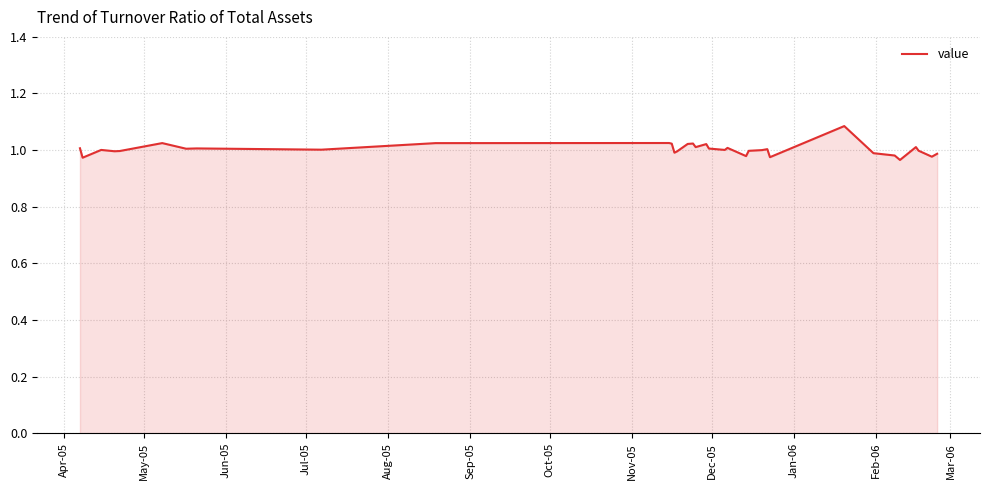

How many lines are shown in the chart?

1